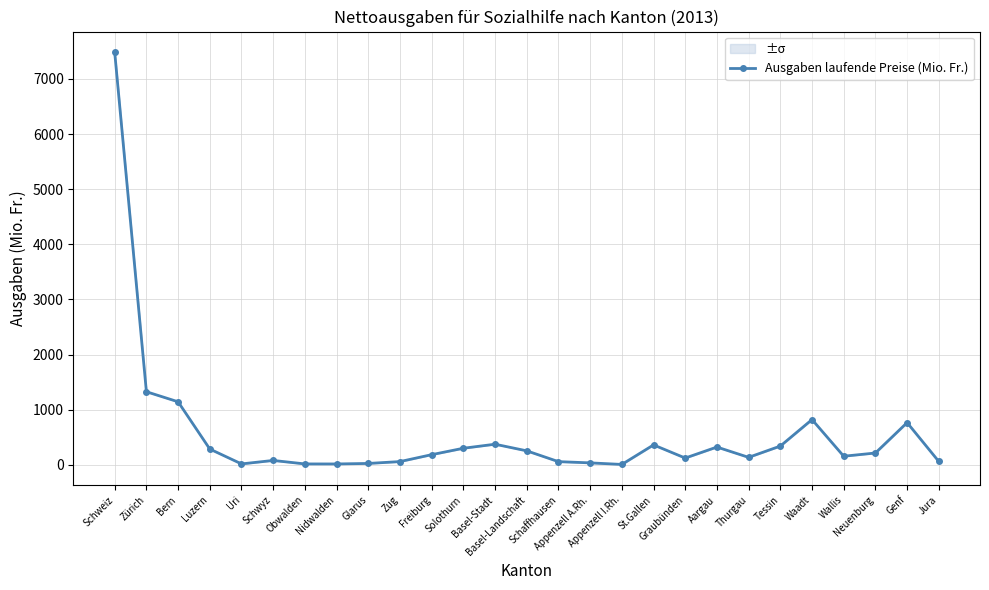

Which category has the highest value across all series?

Schweiz